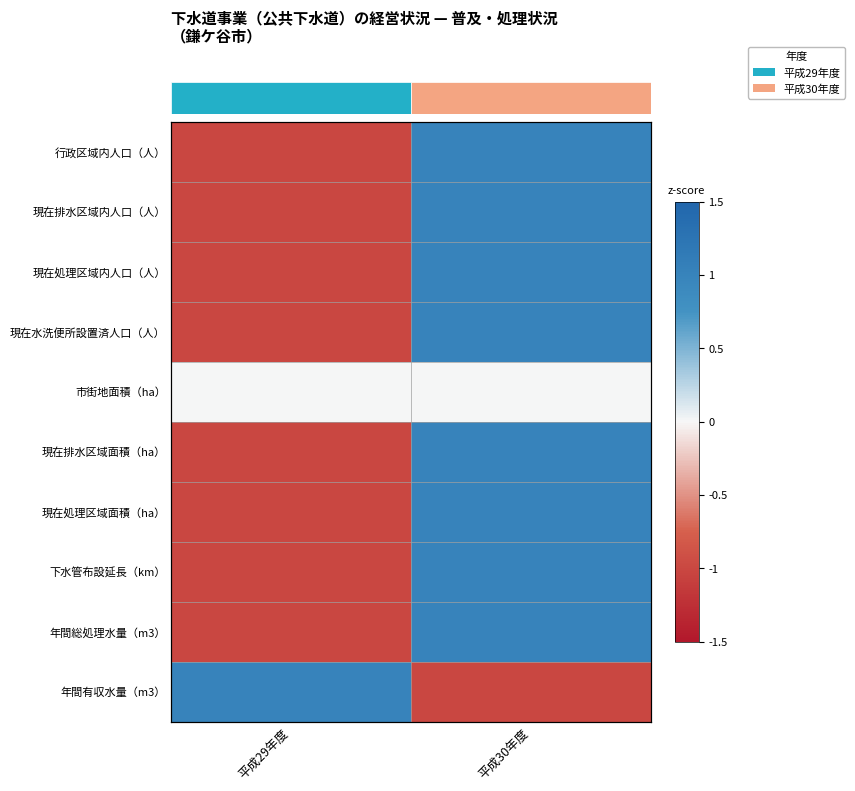

How many negative values does the 下水管布設延長（km） series have?

1